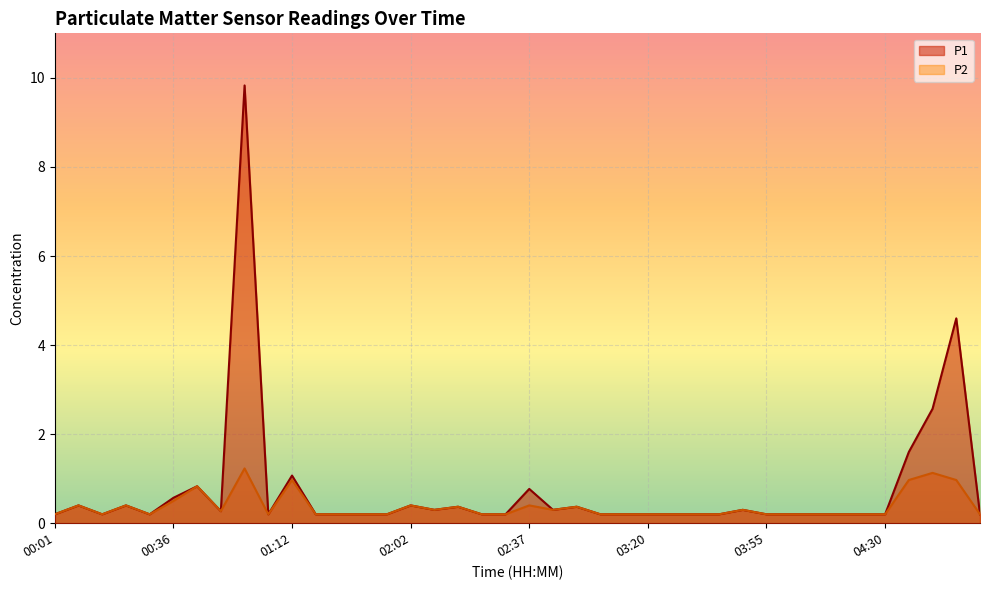

Which series changed the most between 00:01 and 04:16?

P1